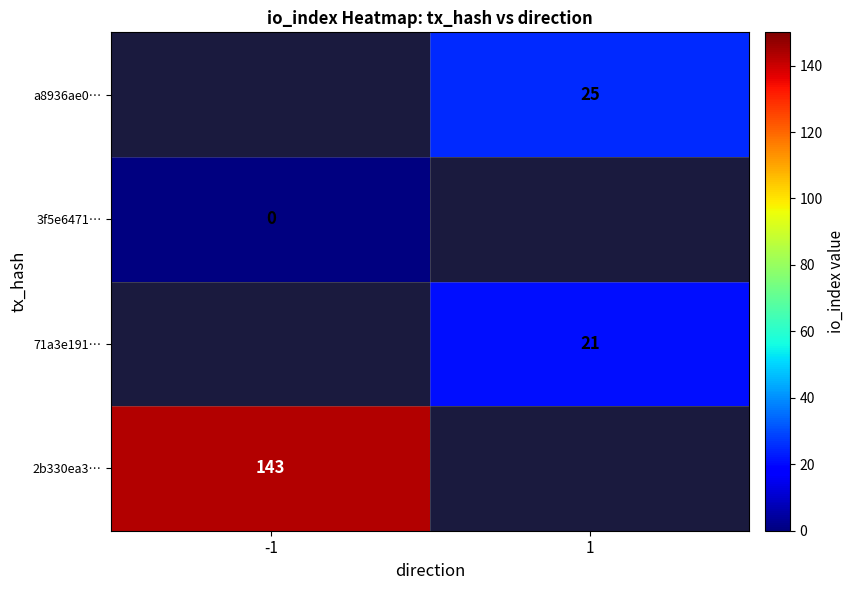

The value of 2b330ea3… at -1 is 67. True or false?

False